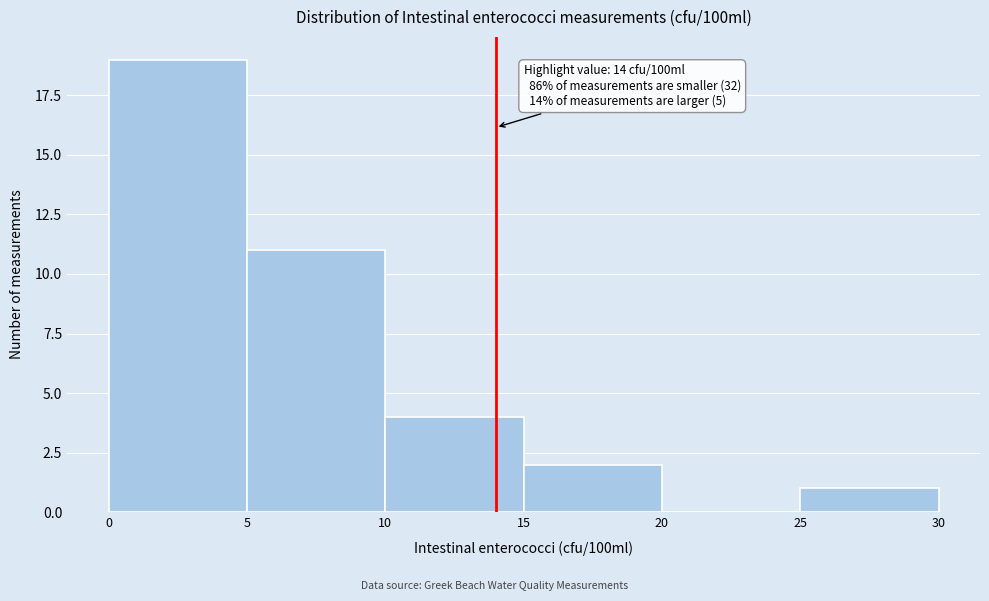

Over which range of the x-axis is the bar tallest?

0 to 5